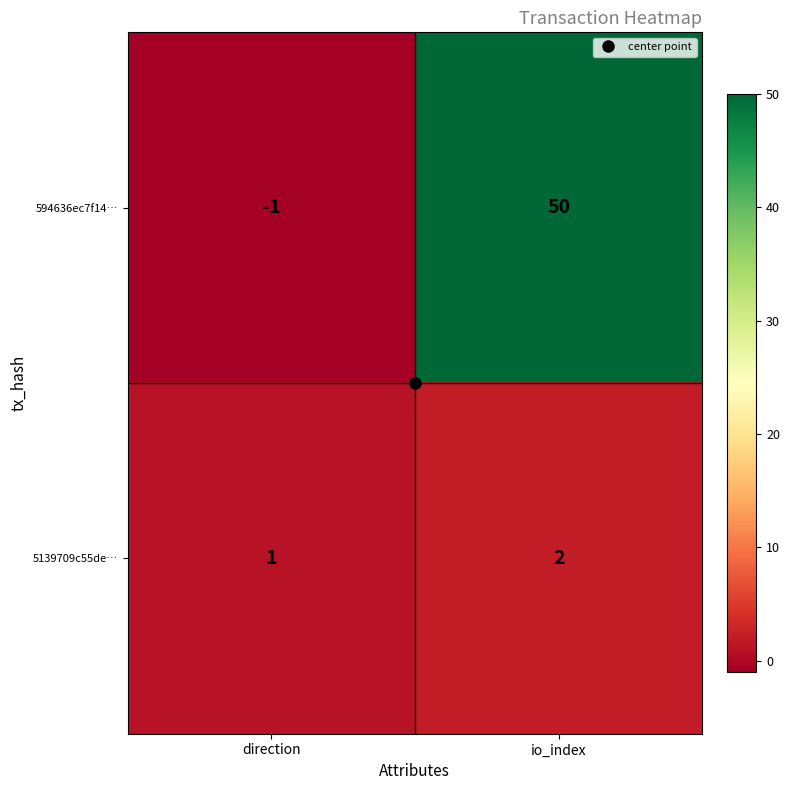

Which series has the largest range (max minus min)?

594636ec7f14…